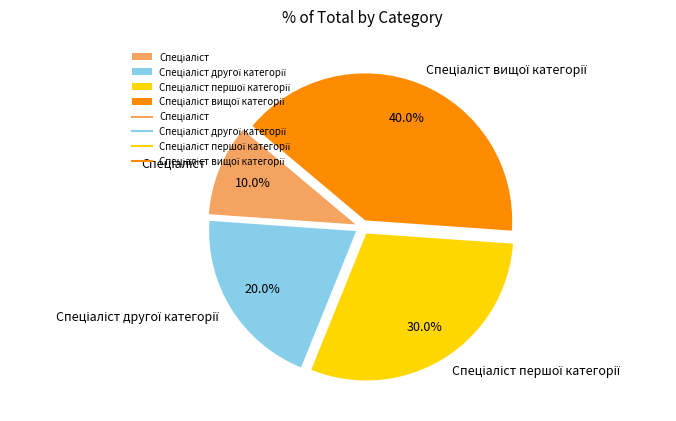

To the nearest percent, what is the average slice percentage?

25%